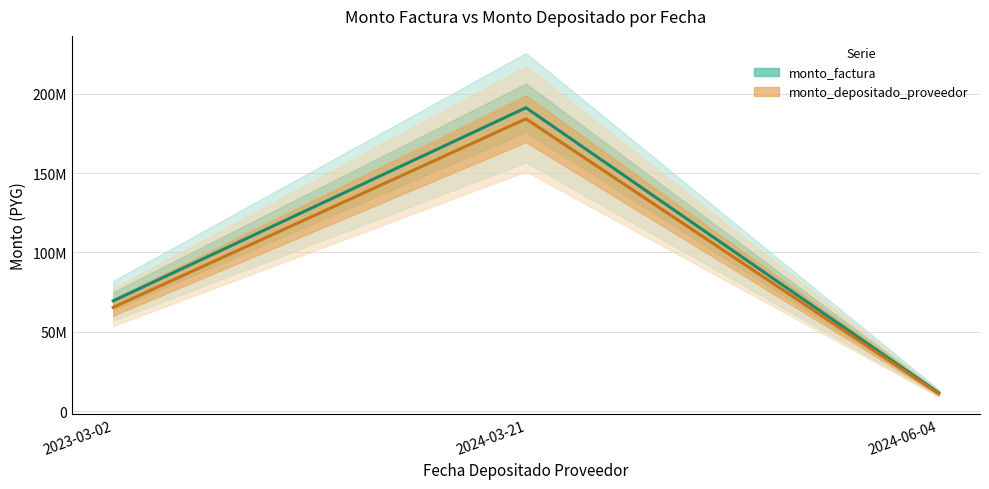

Where is monto_depositado_proveedor nearest to the value 97616837?

2023-03-02